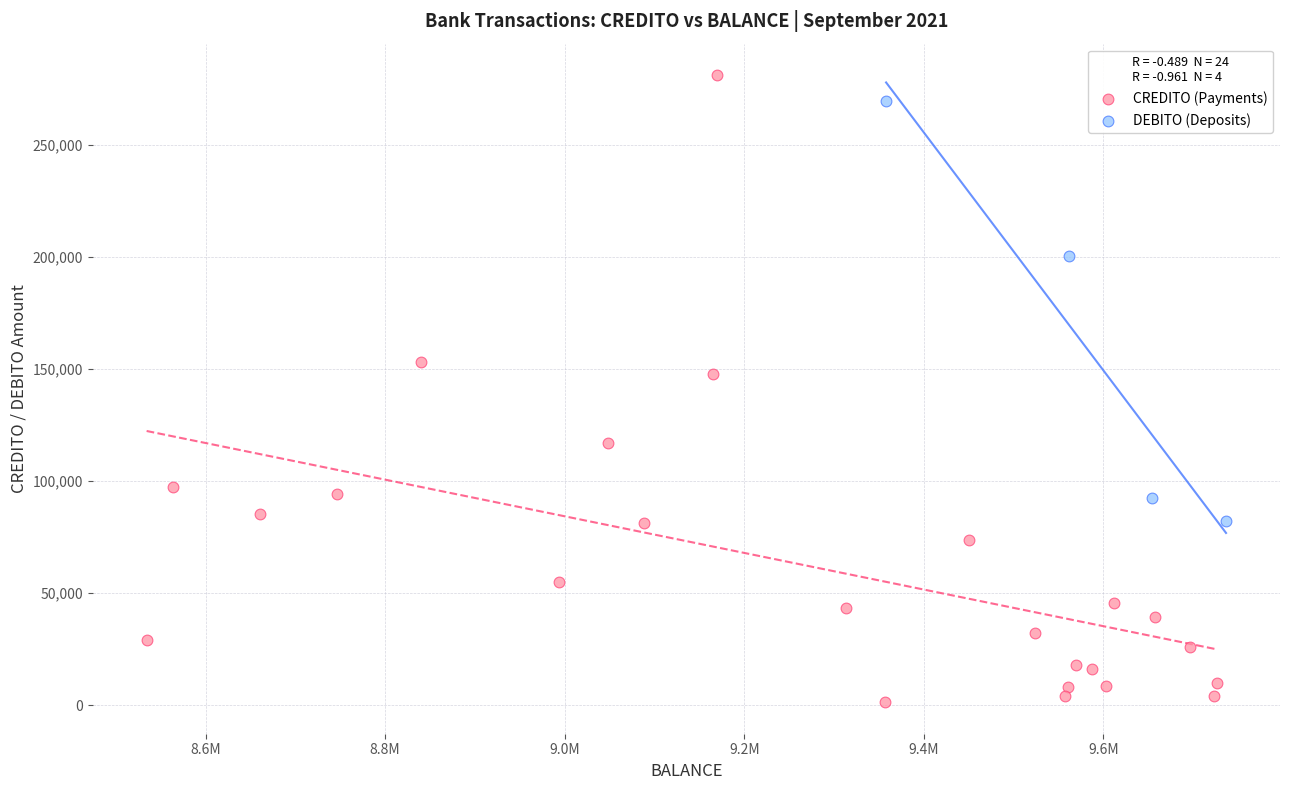

Which series contains the lowest Y value?

CREDITO (Payments)